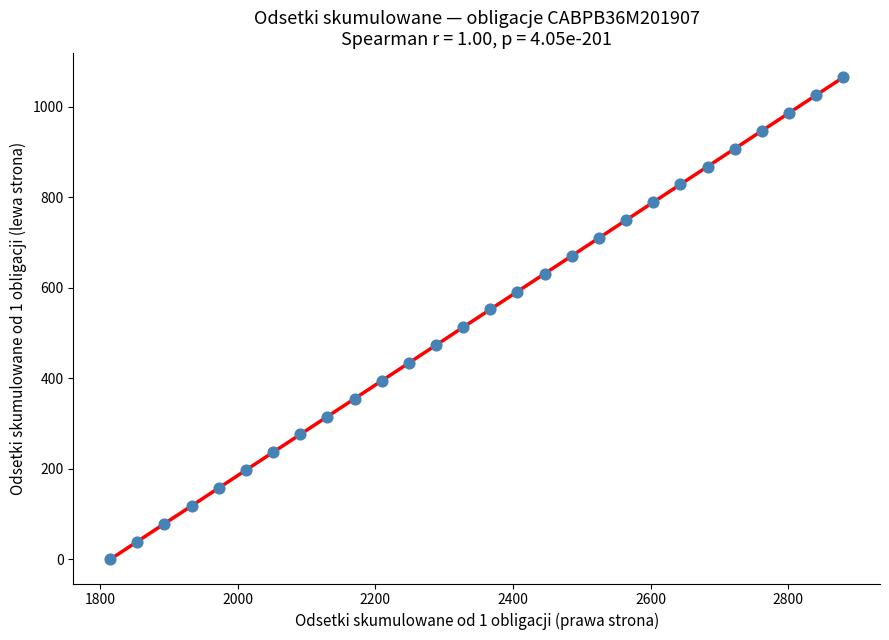

What is the range of X values (max minus min)?

1065.2